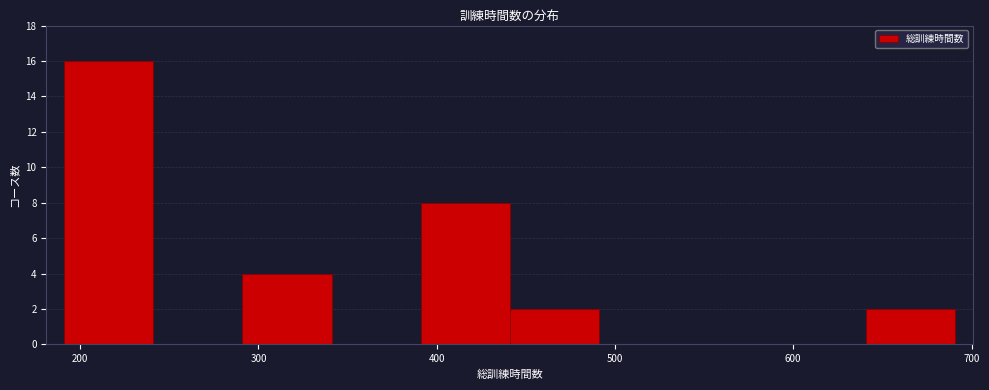

Over which range of the x-axis is the bar tallest?

191 to 241